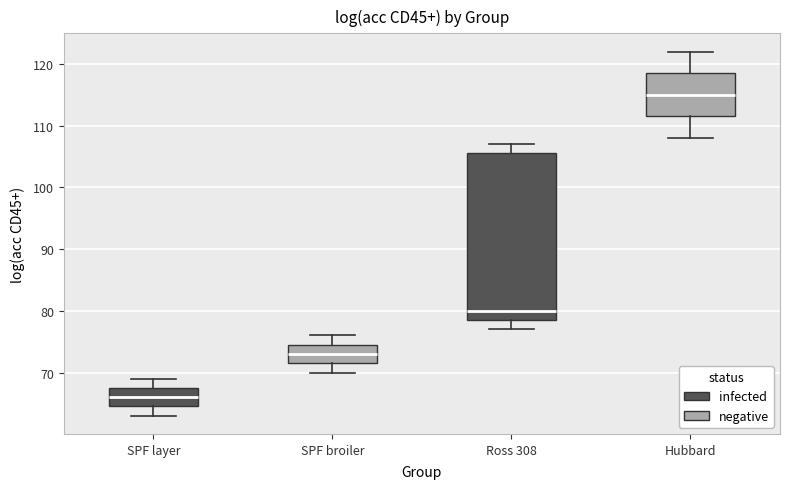

Reading left to right, read every box against the y-axis: the position of its median line, the range the box covers, and the ends of its whiskers. The values are not printed on the chart, so give them approximately, as read against the axis.

SPF layer: median 66, box 65 to 68, whiskers 63 to 69
SPF broiler: median 73, box 72 to 75, whiskers 70 to 76
Ross 308: median 80, box 79 to 106, whiskers 77 to 107
Hubbard: median 115, box 112 to 119, whiskers 108 to 122